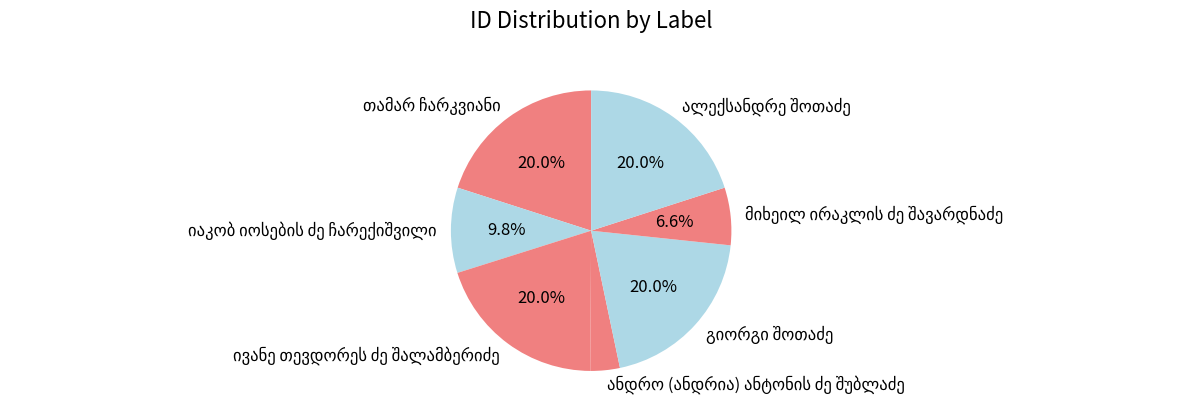

Is there a majority slice in this chart?

No